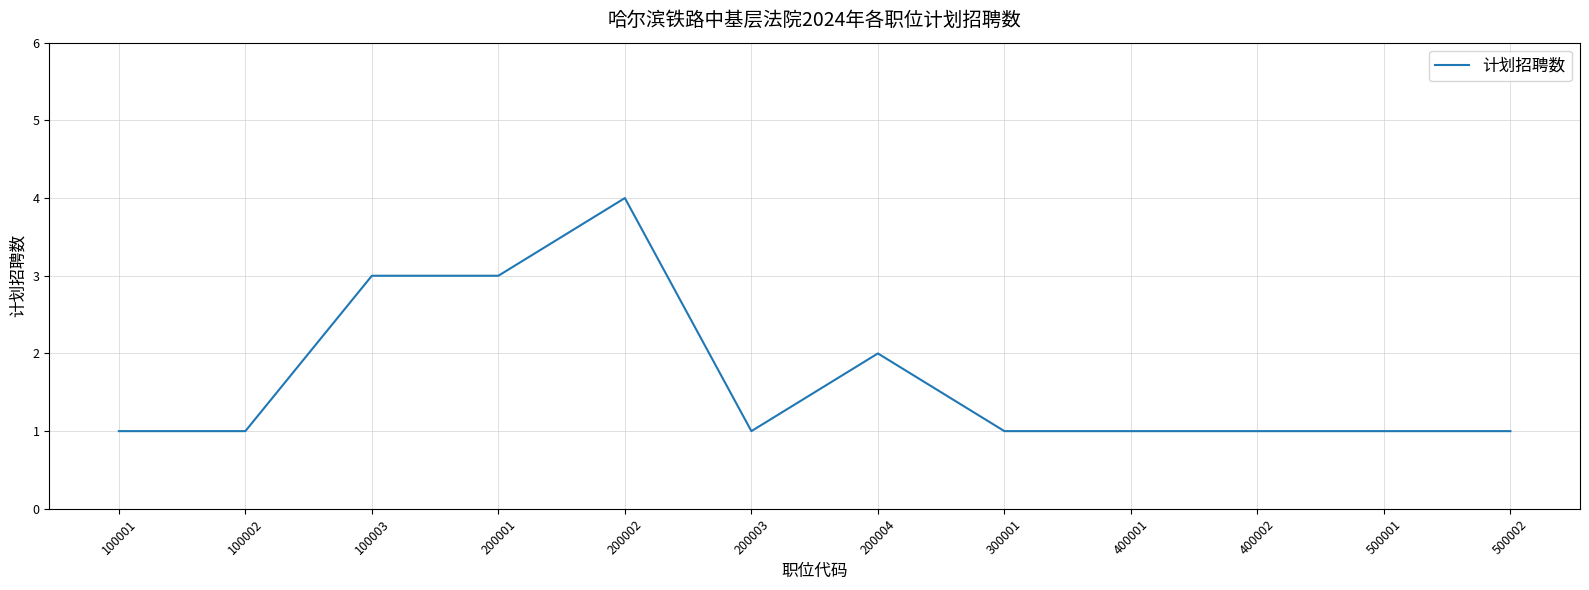

Read the value at 200001.

3